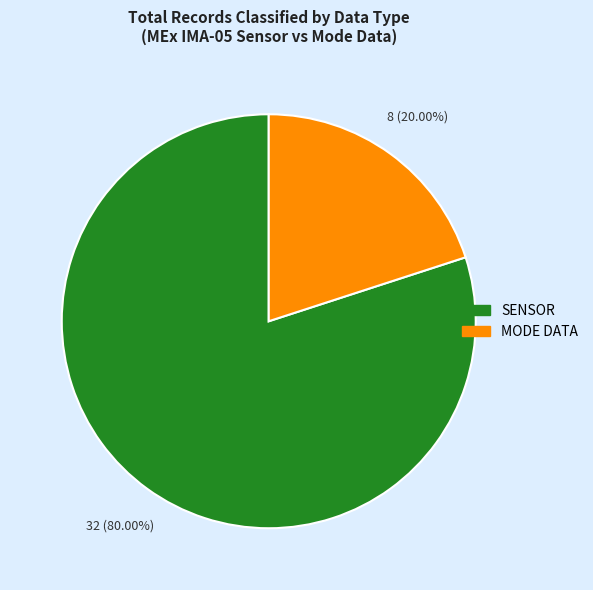

To the nearest percent, what is the difference between the largest and smallest slice percentages?

60%